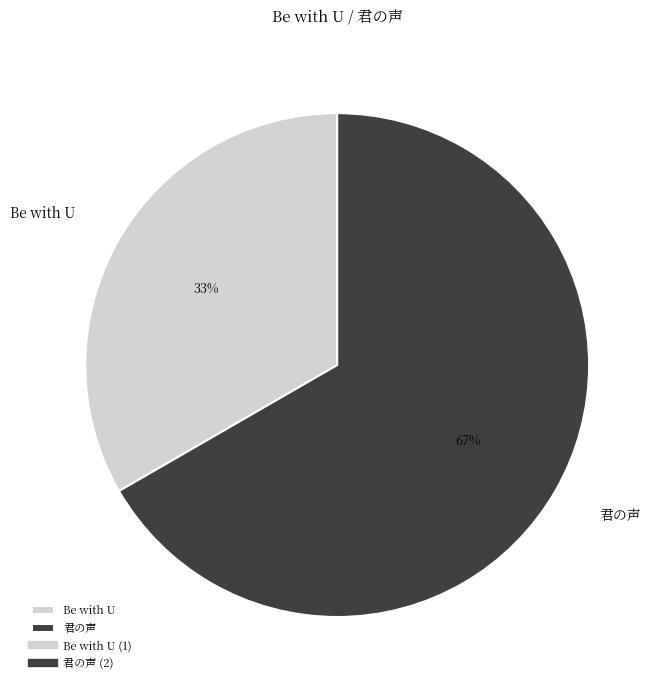

Rank the categories by value from highest to lowest.

君の声, Be with U